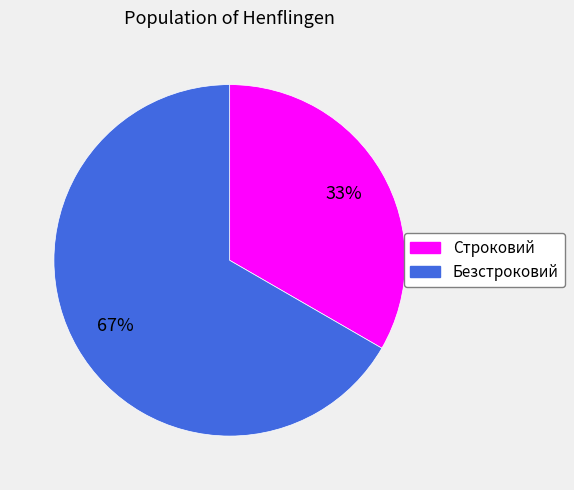

Rank the categories by value from lowest to highest.

Строковий, Безстроковий